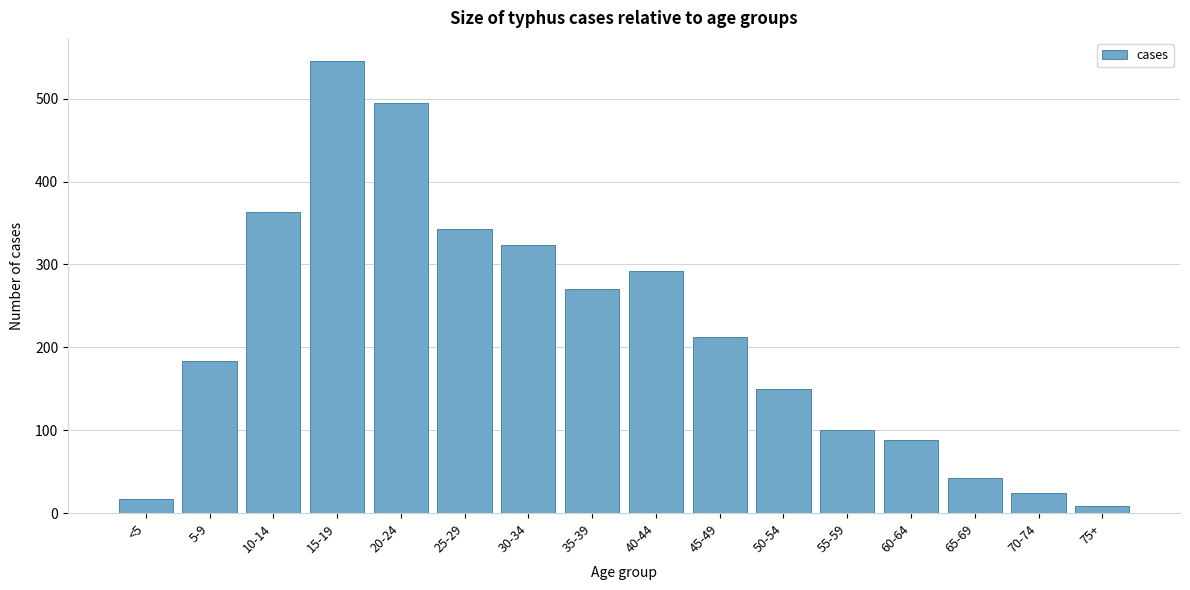

Reading right to left, list all the values displayed in this chart.

75+=8	70-74=24	65-69=42	60-64=88	55-59=100	50-54=150	45-49=212	40-44=292	35-39=270	30-34=323	25-29=343	20-24=495	15-19=546	10-14=363	5-9=183	<5=17